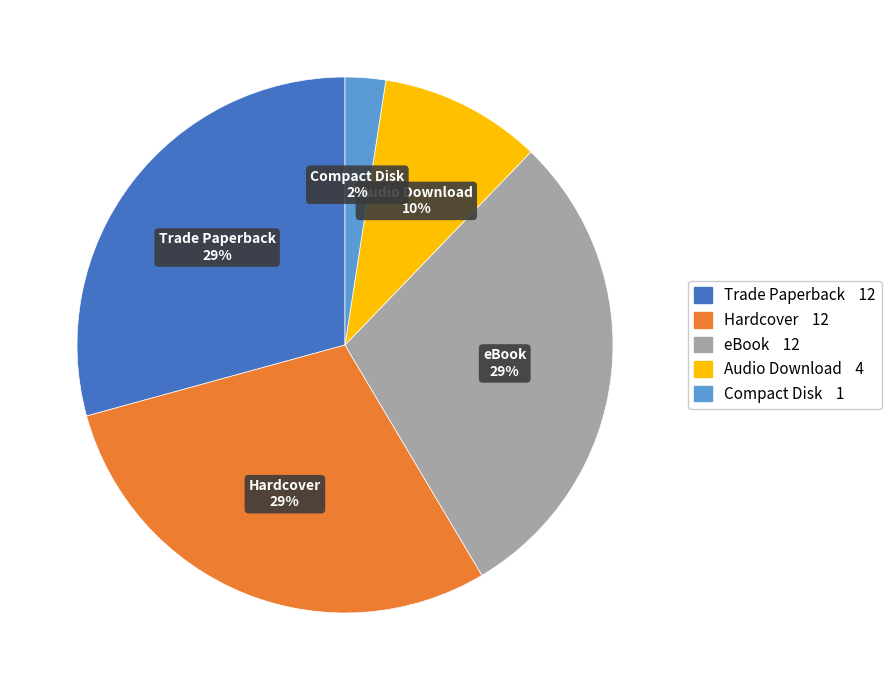

Is there a majority slice in this chart?

No